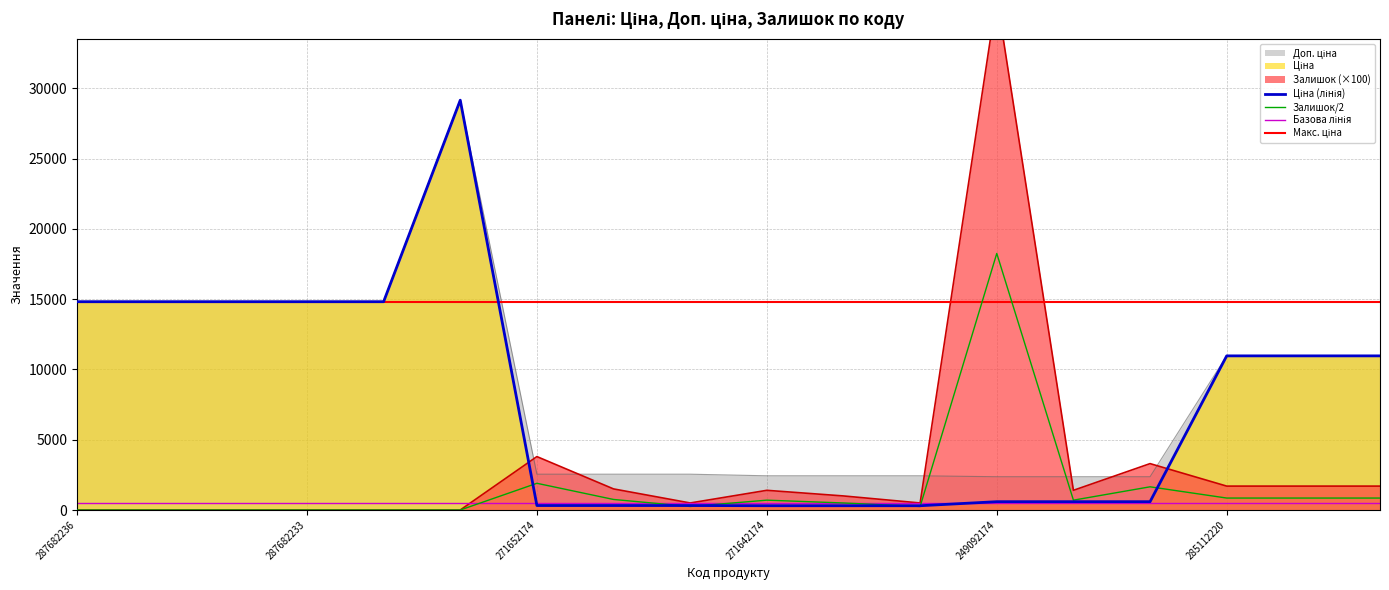

Is it true that Залишок equals 1700.0 at 285112220?

True